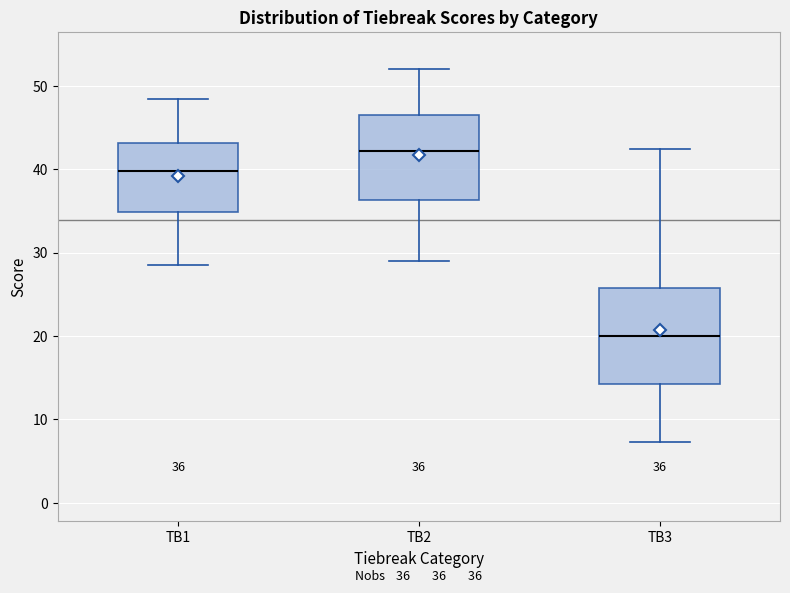

Which box's median line is the lowest?

TB3